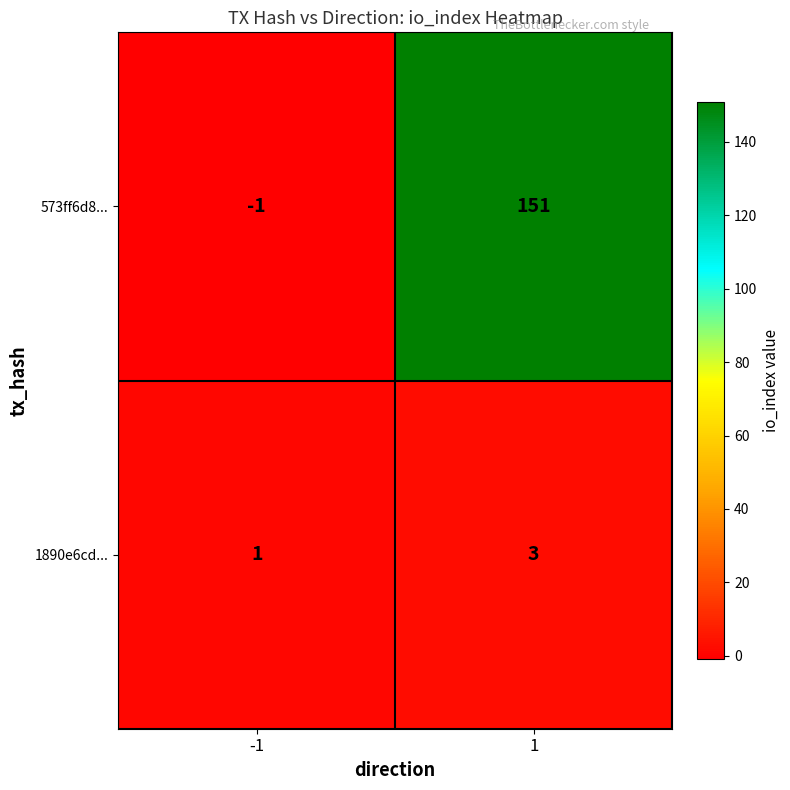

The value of 1890e6cd... at 1 is 4. True or false?

False